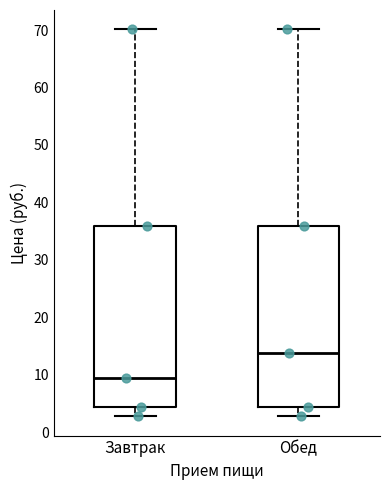

Reading left to right, read every box against the y-axis: the position of its median line, the range the box covers, and the ends of its whiskers. The values are not printed on the chart, so give them approximately, as read against the axis.

Завтрак: median 9, box 4 to 36, whiskers 3 to 70
Обед: median 14, box 4 to 36, whiskers 3 to 70